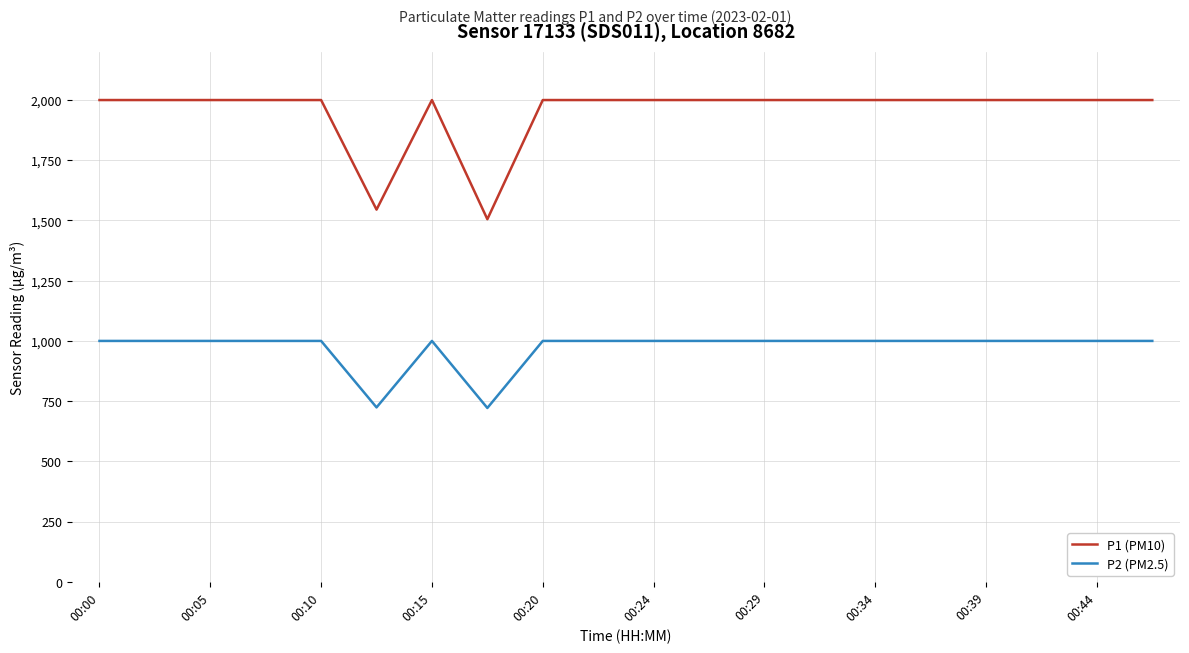

Rank the series by their maximum value, from lowest to highest.

P2 (PM2.5), P1 (PM10)